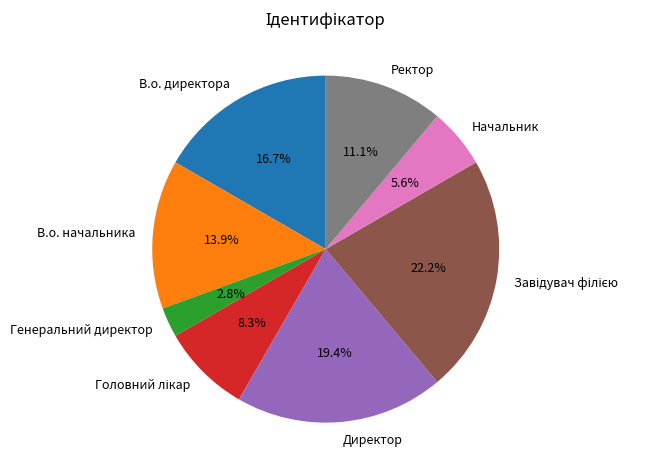

Which has a higher value, Директор or В.о. начальника?

Директор